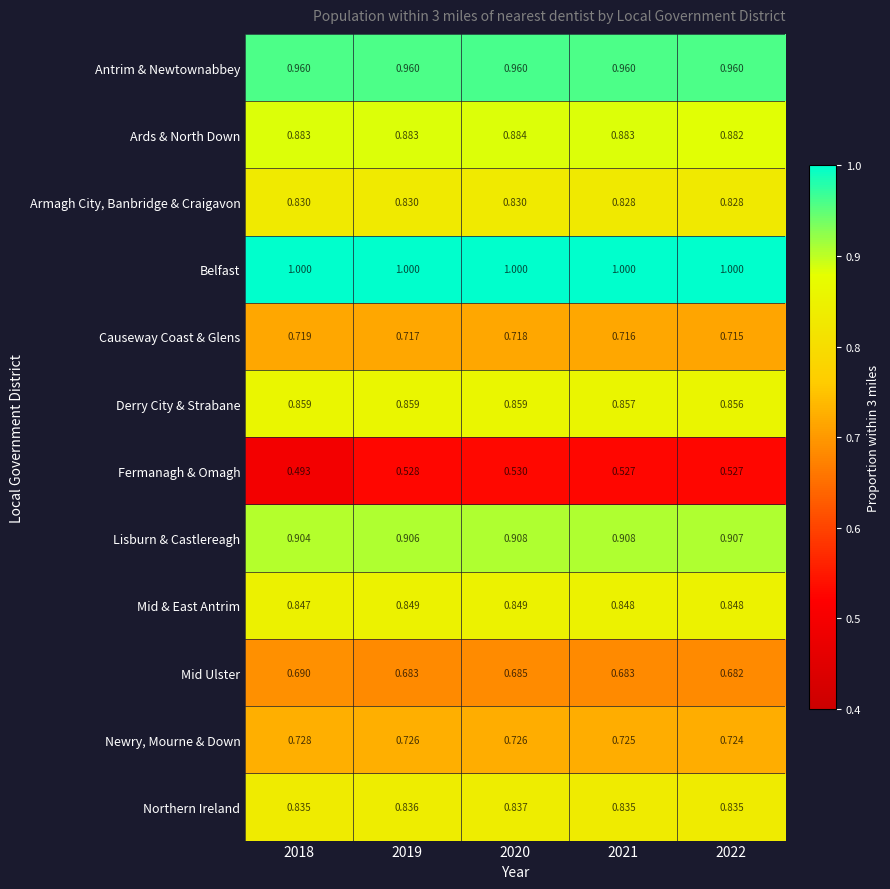

Which series has the largest total across all categories?

Belfast